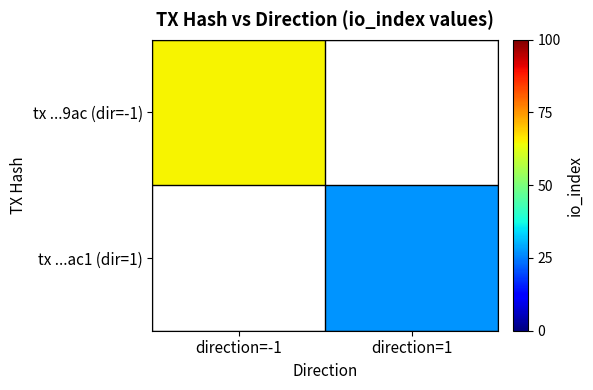

At direction=-1, list the series in order from smallest to largest.

tx ...9ac (dir=-1), tx ...ac1 (dir=1)